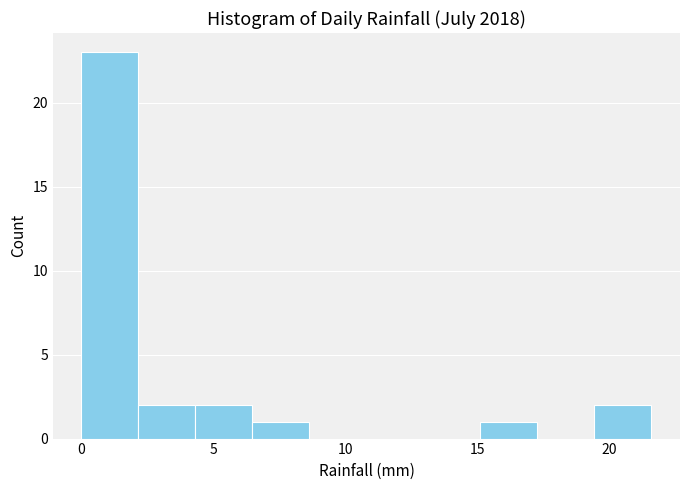

What is the height of the bar covering 2.0 to 4.5 on the x-axis? Neither the bar edges nor the heights are printed on the chart, so give them approximately, as read against the axes.

2